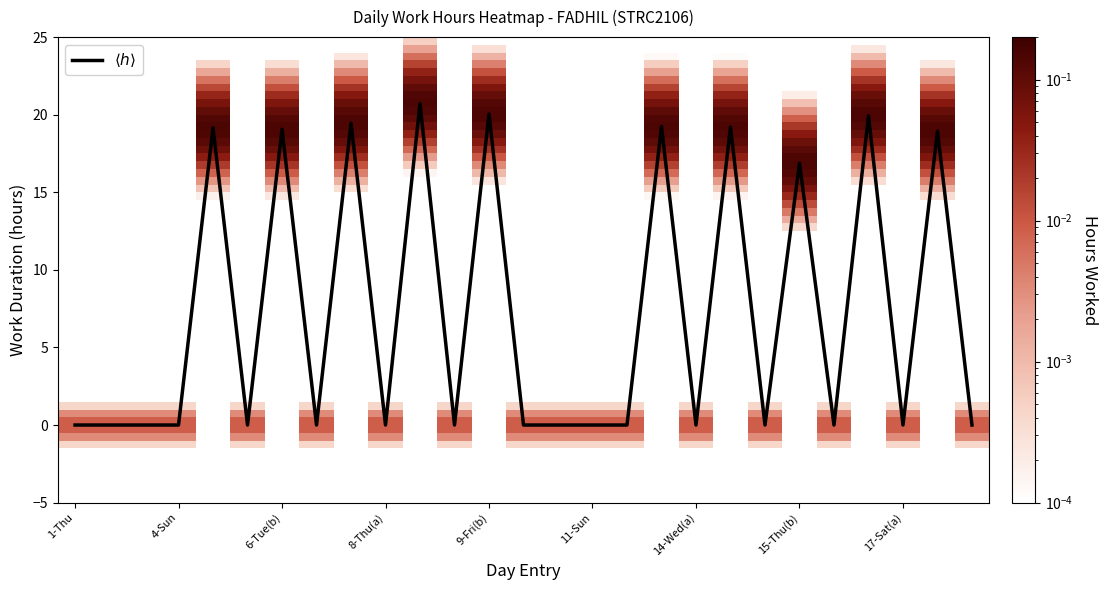

What is the greatest value displayed?

20.7